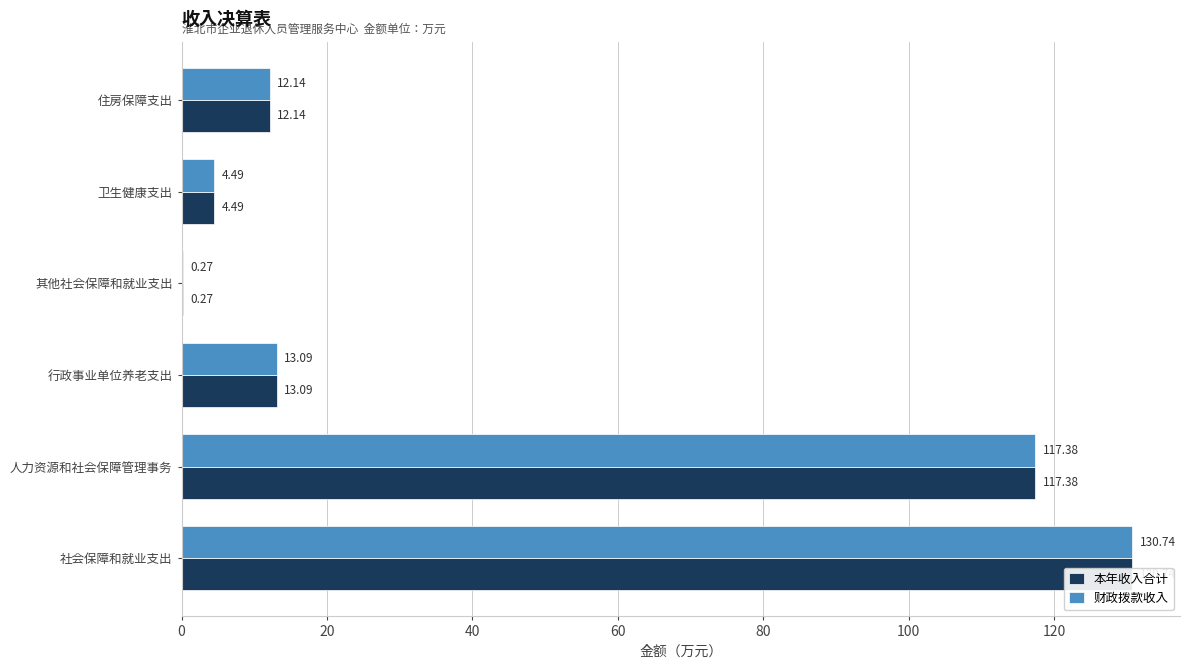

At 卫生健康支出, list the series in order from smallest to largest.

本年收入合计, 财政拨款收入